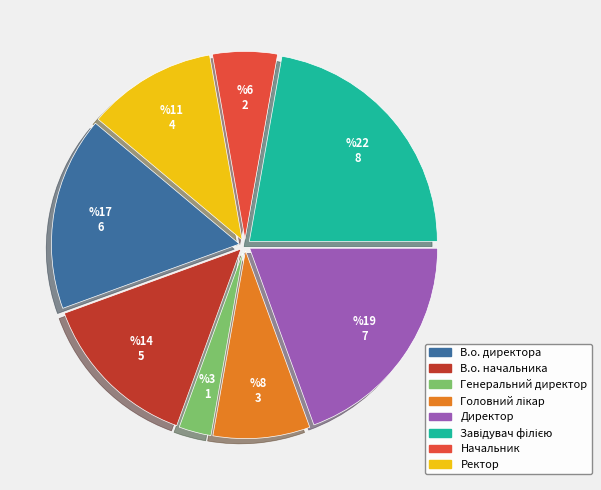

What is the smallest slice in the pie chart?

Генеральний директор